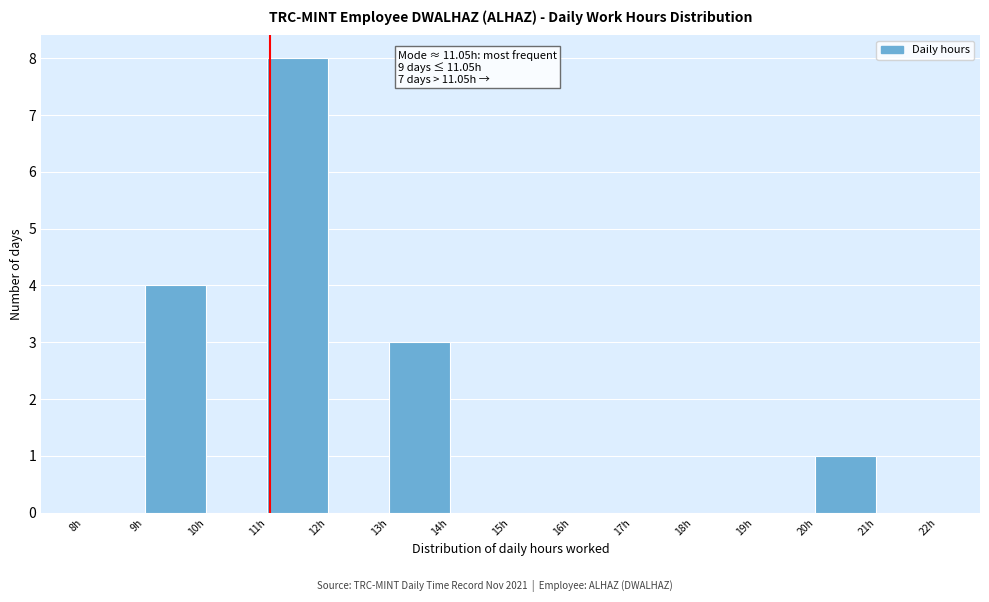

Over which range of the x-axis is the bar tallest?

11 to 12